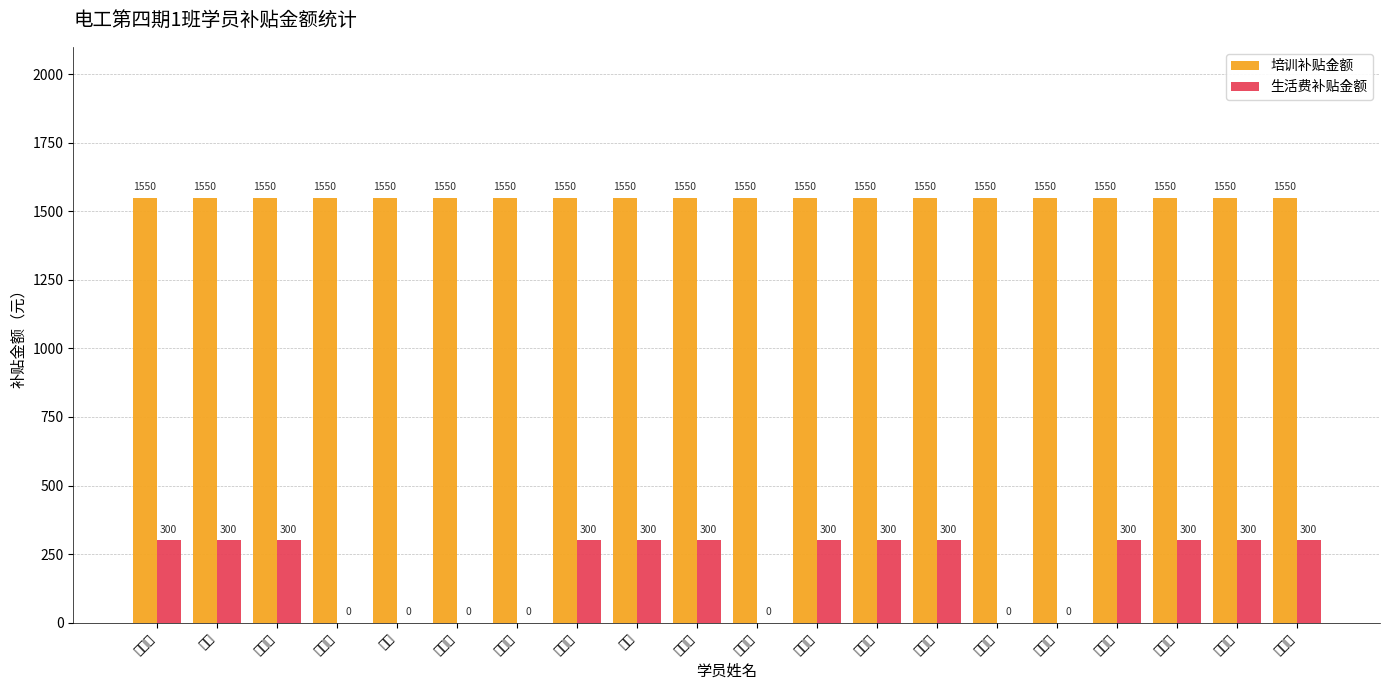

The 培训补贴金额 series shows 2588 at 陈铁尹. True or false?

False